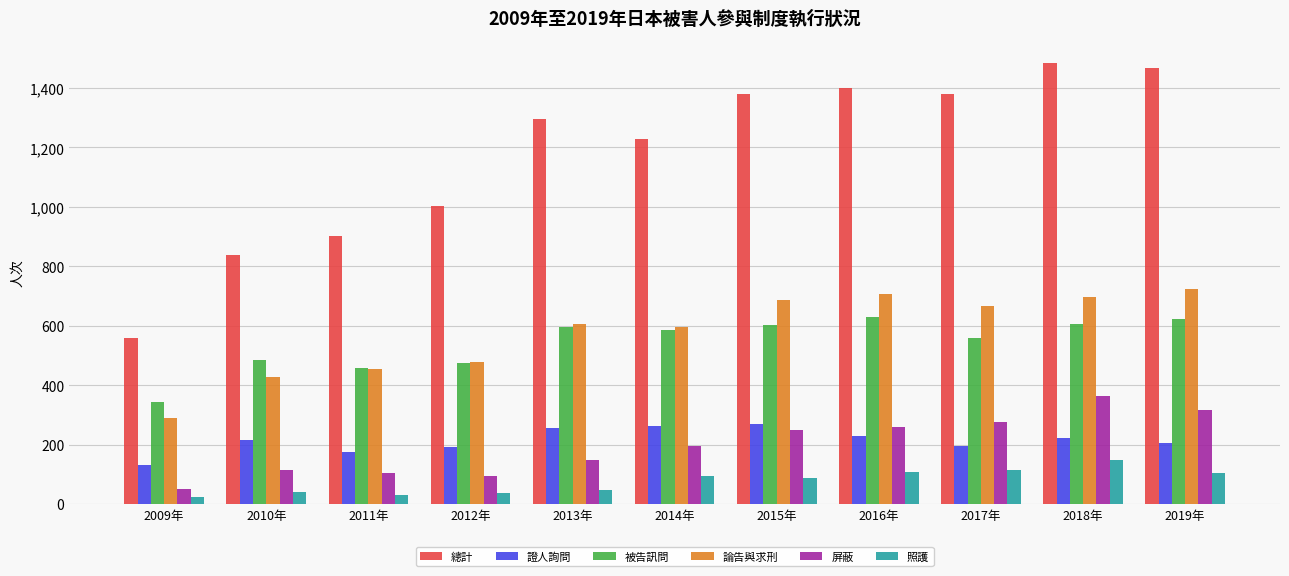

At which category is the sum across all series the highest?

2018年